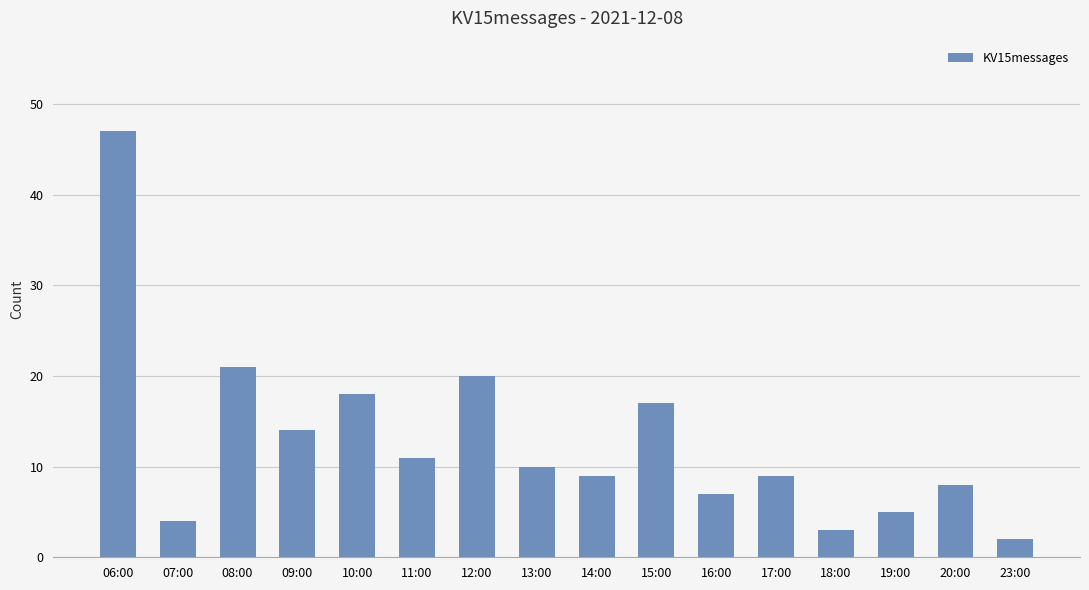

What is the difference between the maximum and minimum values?

45